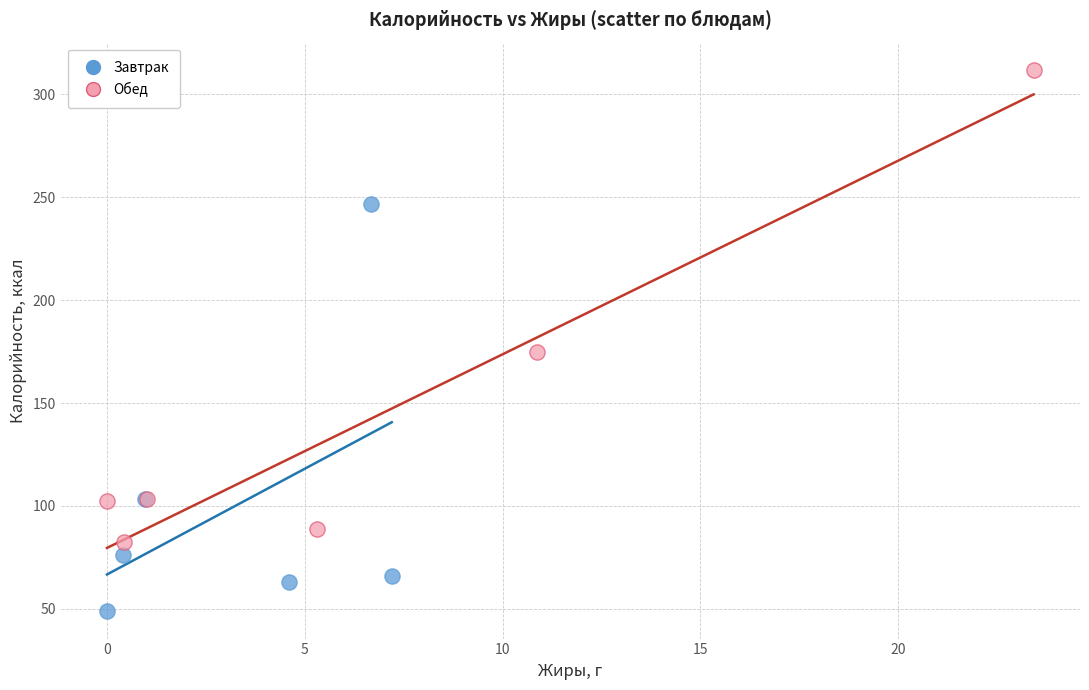

Which series contains the lowest Y value?

Завтрак